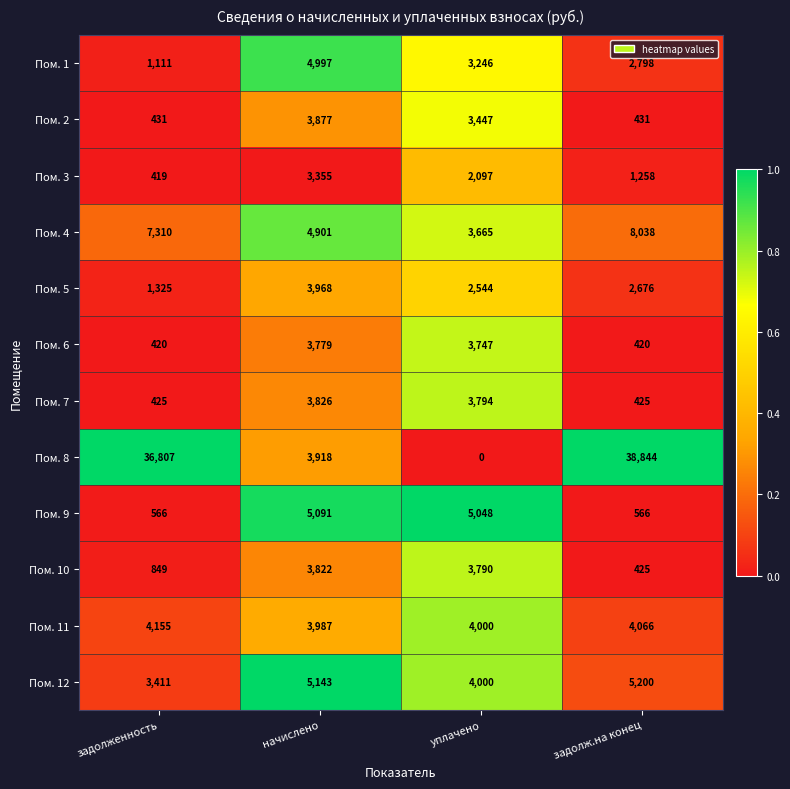

Which series has the largest total across all categories?

Пом. 8